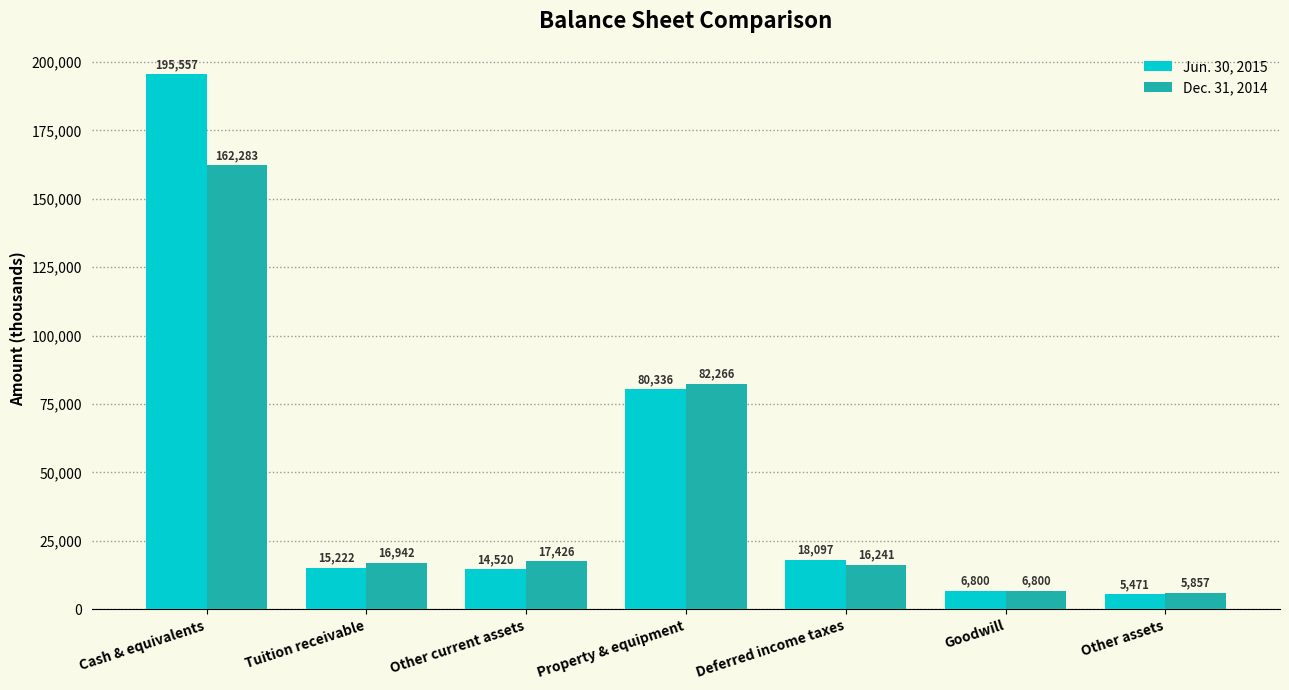

Reading left to right, what are all the values shown in this chart?

Jun. 30, 2015: 195557	15222	14520	80336	18097	6800	5471
Dec. 31, 2014: 162283	16942	17426	82266	16241	6800	5857